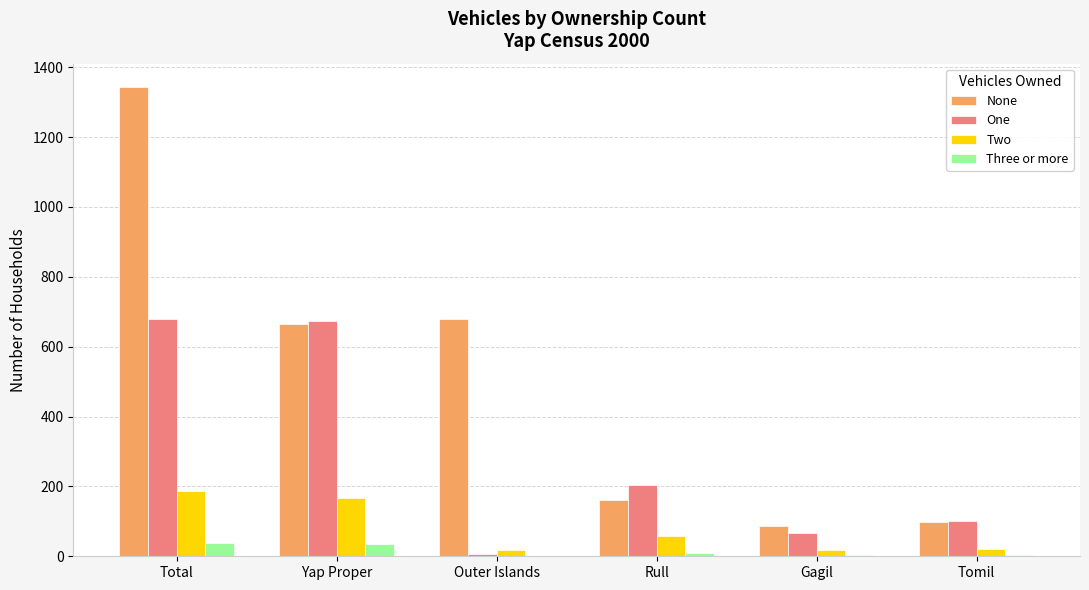

How many series are shown in this chart?

4